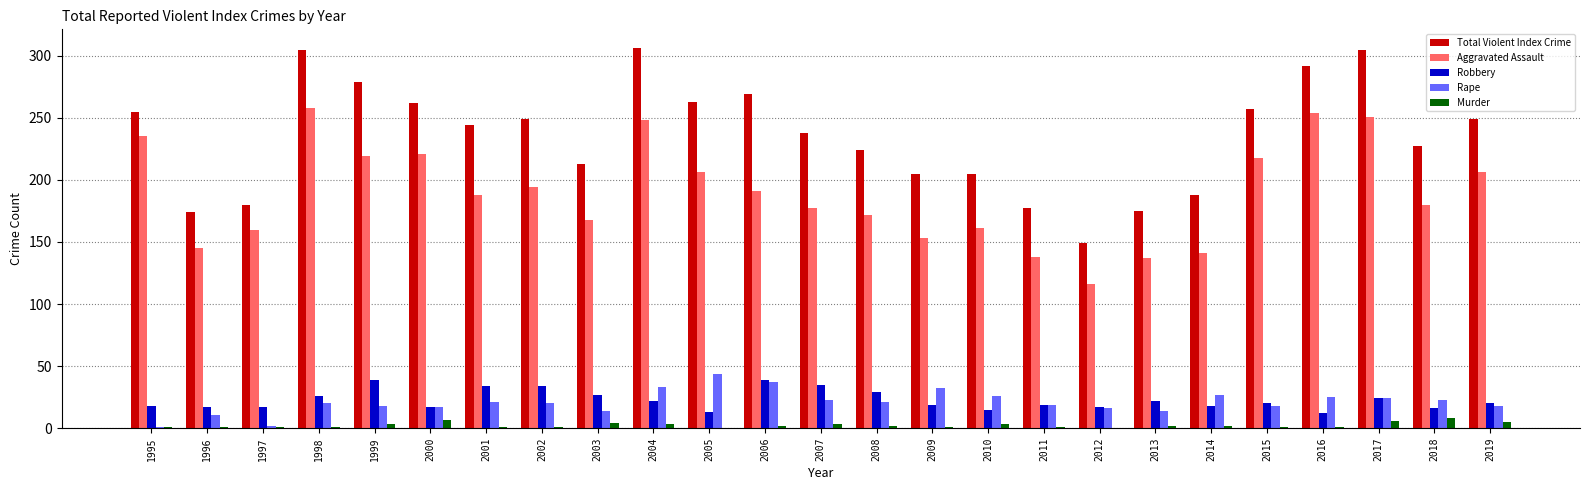

What value does the Aggravated Assault series have at 2018, to the nearest 5?

180